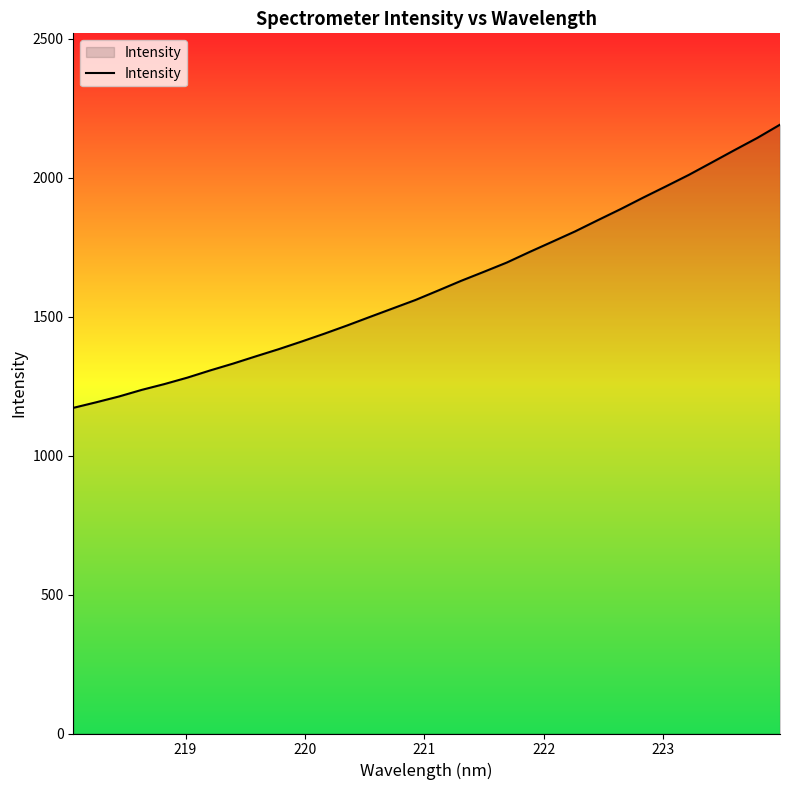

What is the minimum value shown in the chart?

1171.6